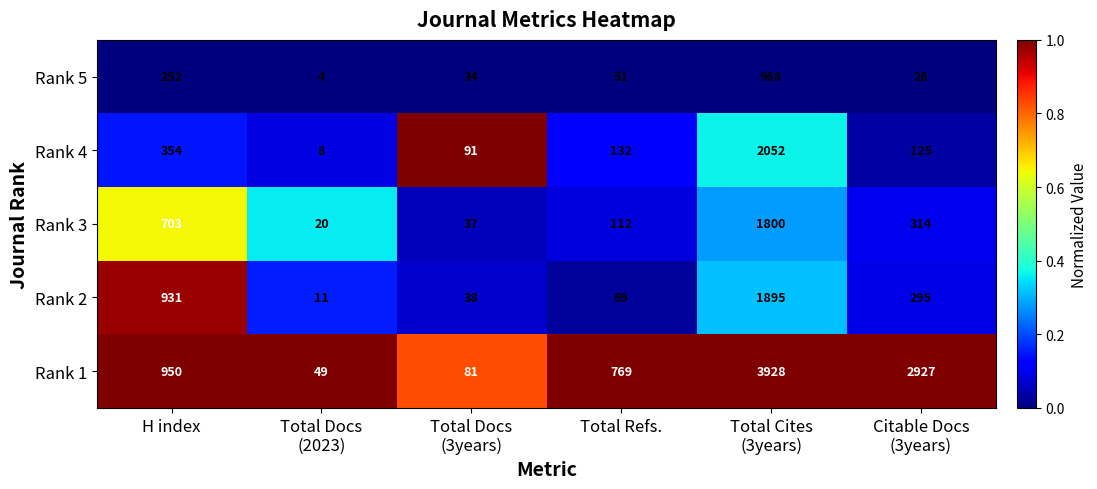

At which category is the sum across all series the highest?

Total Cites
(3years)